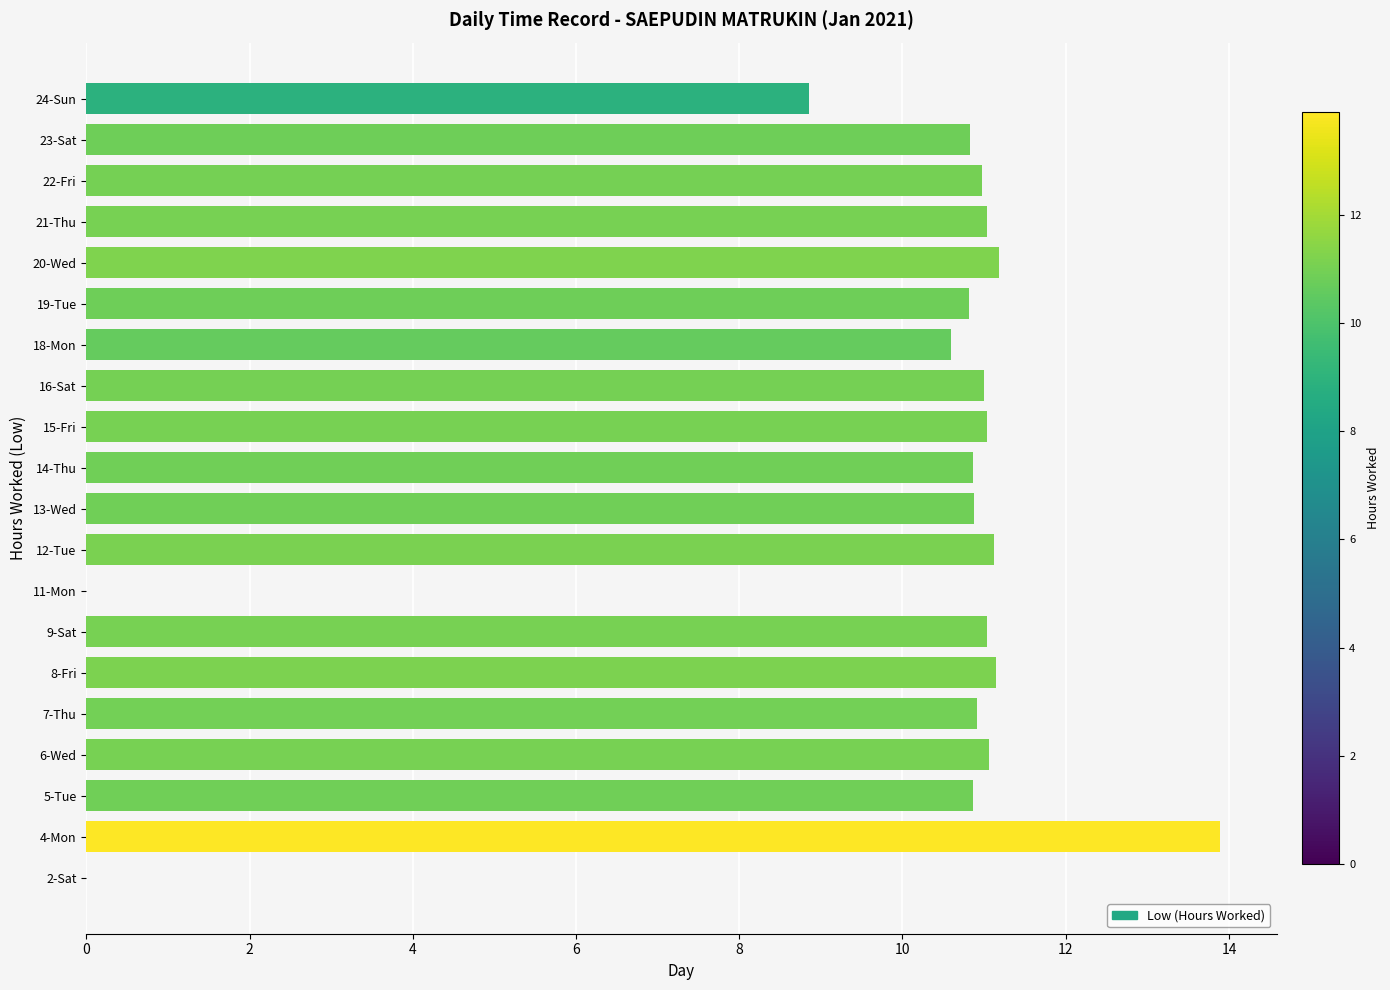

What is the ratio of the value at 19-Tue to the value at 16-Sat?

1.0